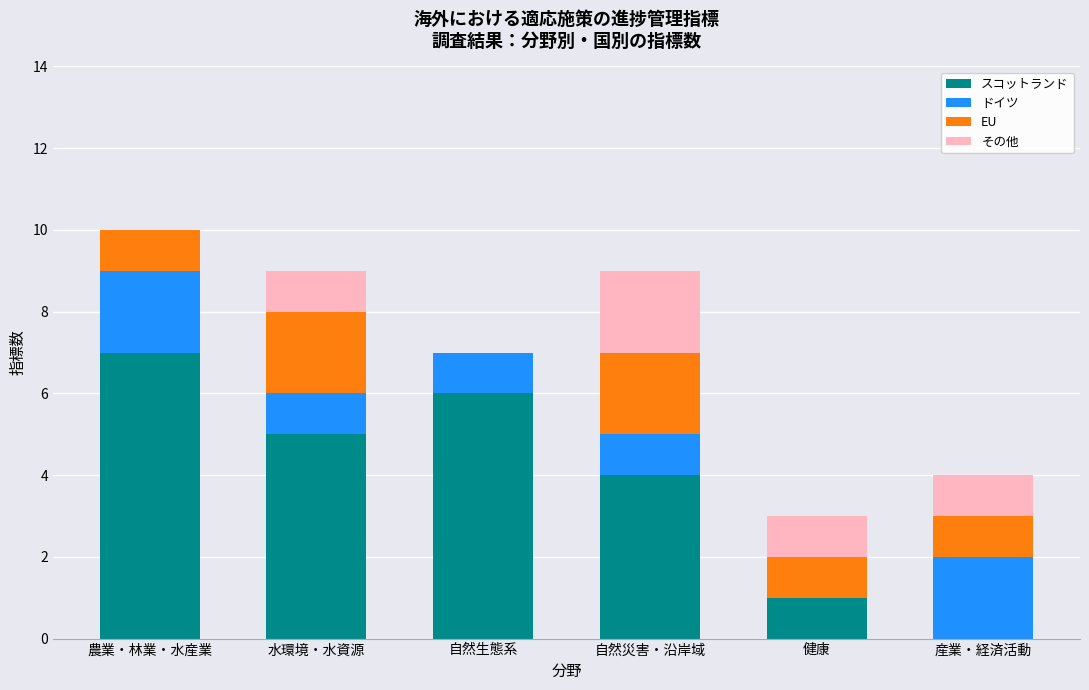

How many distinct data groups are displayed?

4